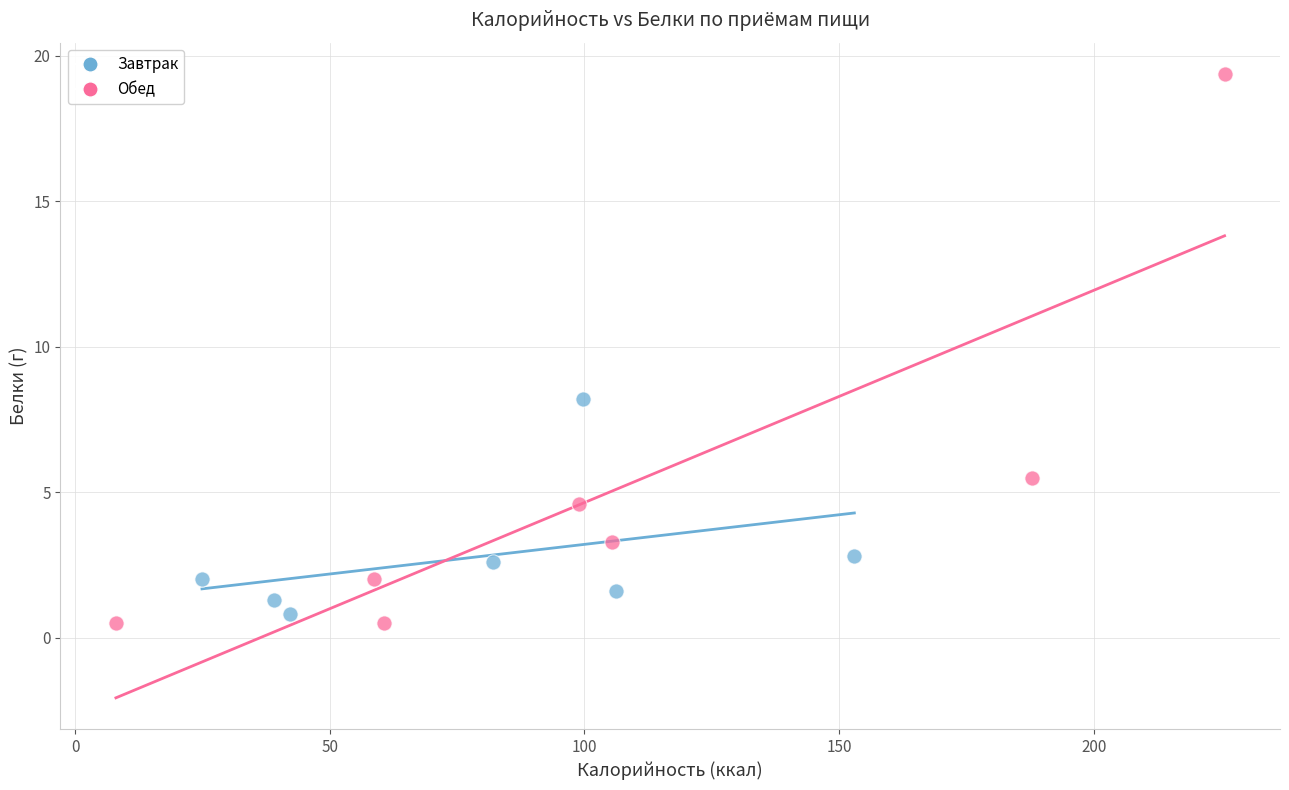

Which series contains the highest Y value?

Обед